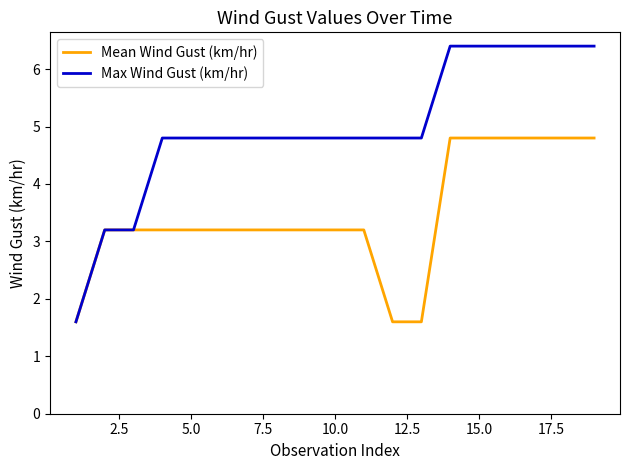

What is the average value of the Max Wind Gust (km/hr) series?

5.0